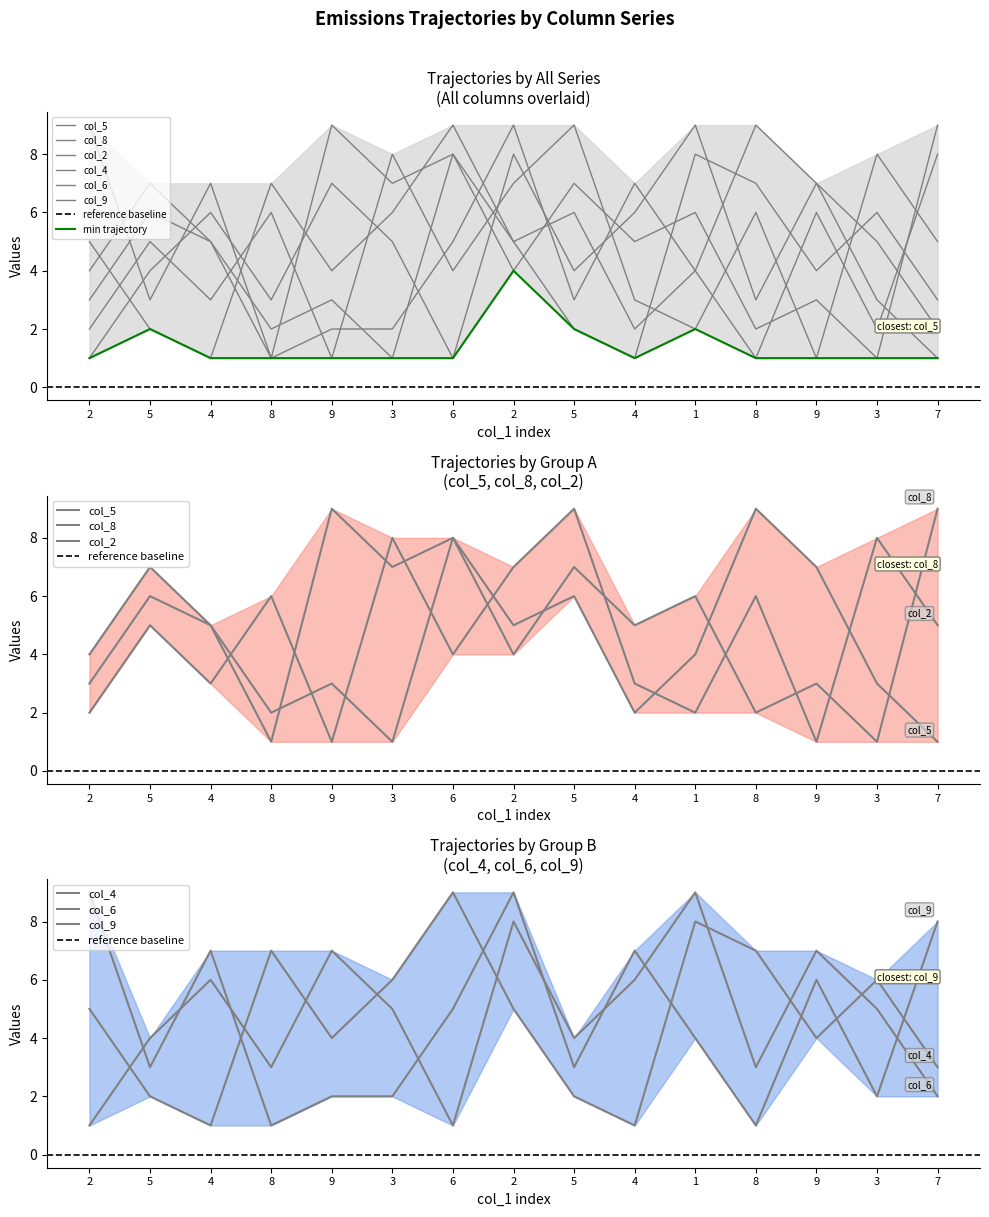

Where is col_9 nearest to the value 5?

6